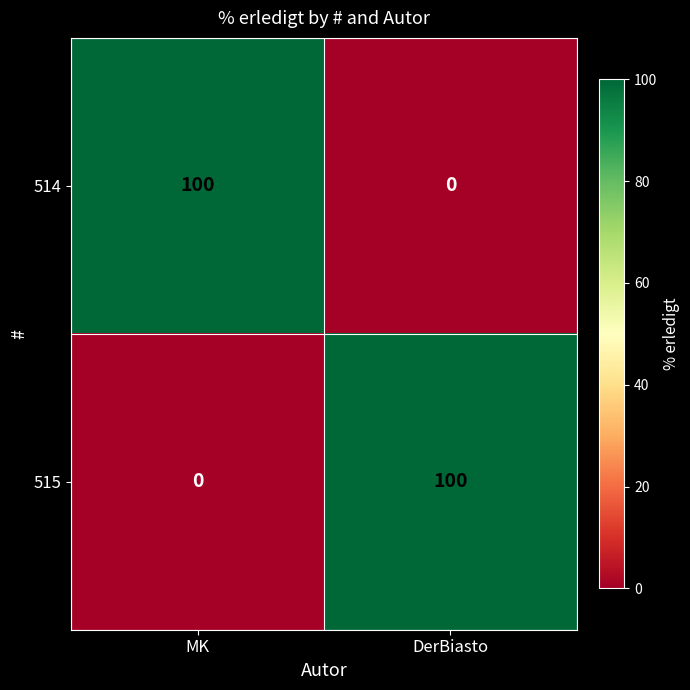

What is the difference between the maximum and minimum values in the 514 series?

100